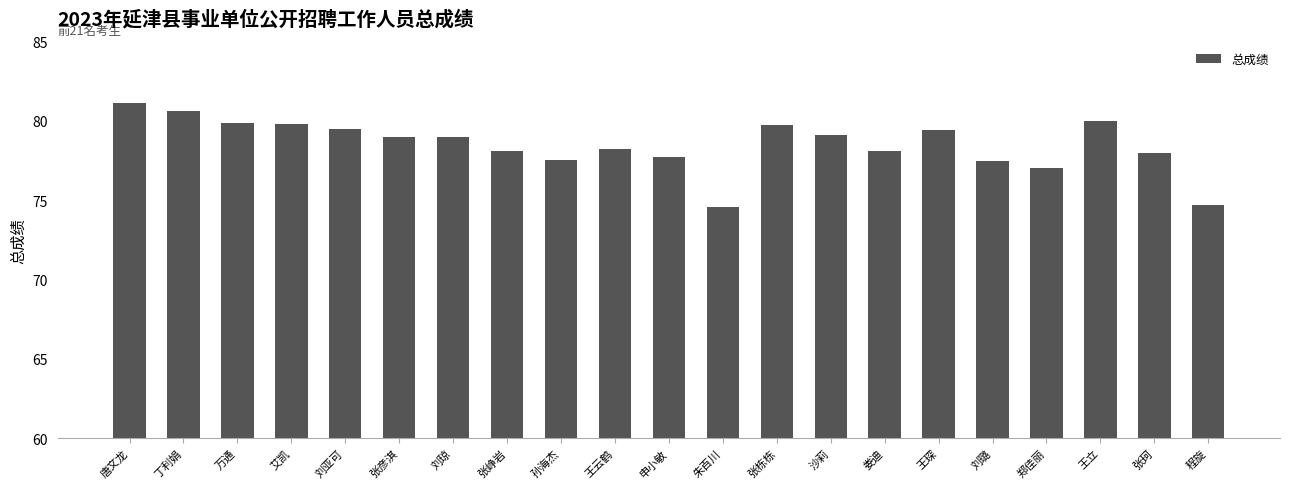

Which category has the highest value across all series?

唐文龙